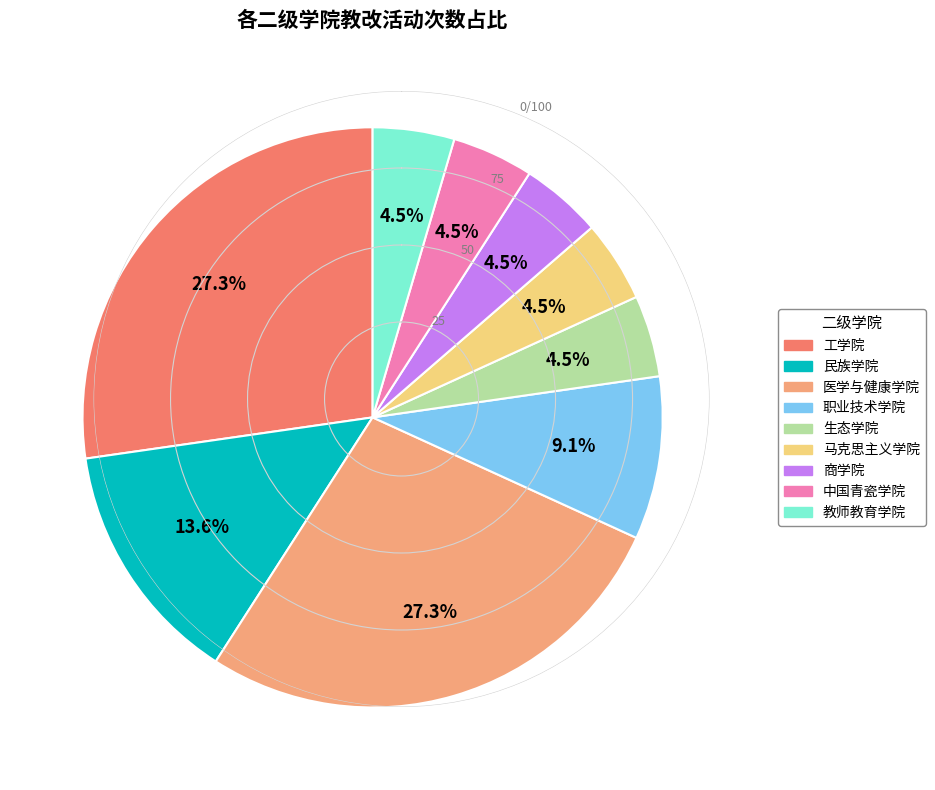

How many segments does this pie chart have?

9